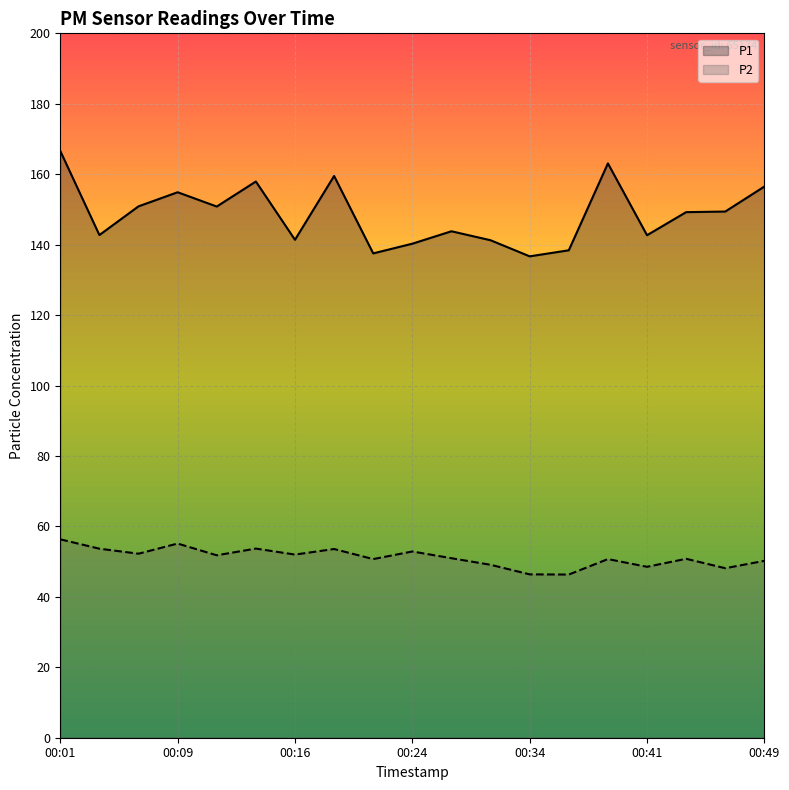

Does the chart display data point markers on the line(s)?

No